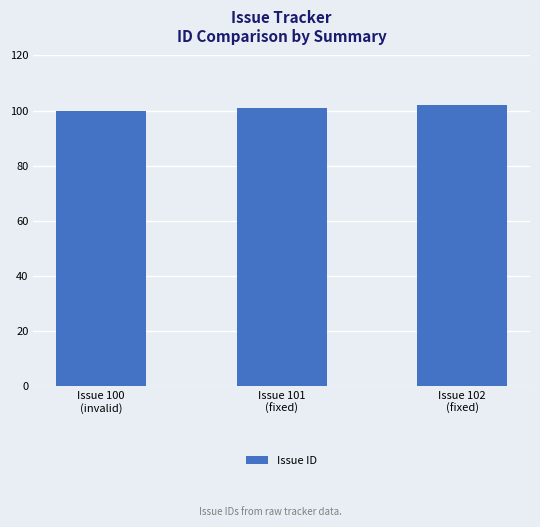

Reading left to right, transcribe all the data shown in this chart.

Issue 100
(invalid)=100	Issue 101
(fixed)=101	Issue 102
(fixed)=102